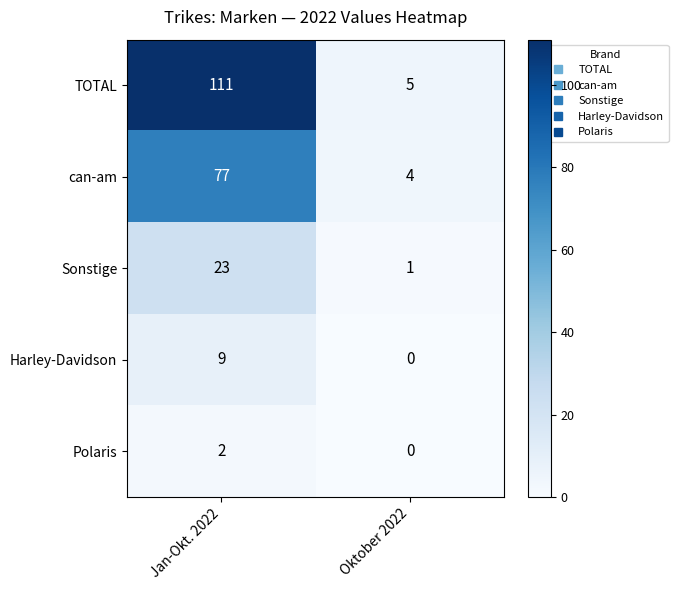

What is the difference between the maximum and minimum values in the can-am series?

73